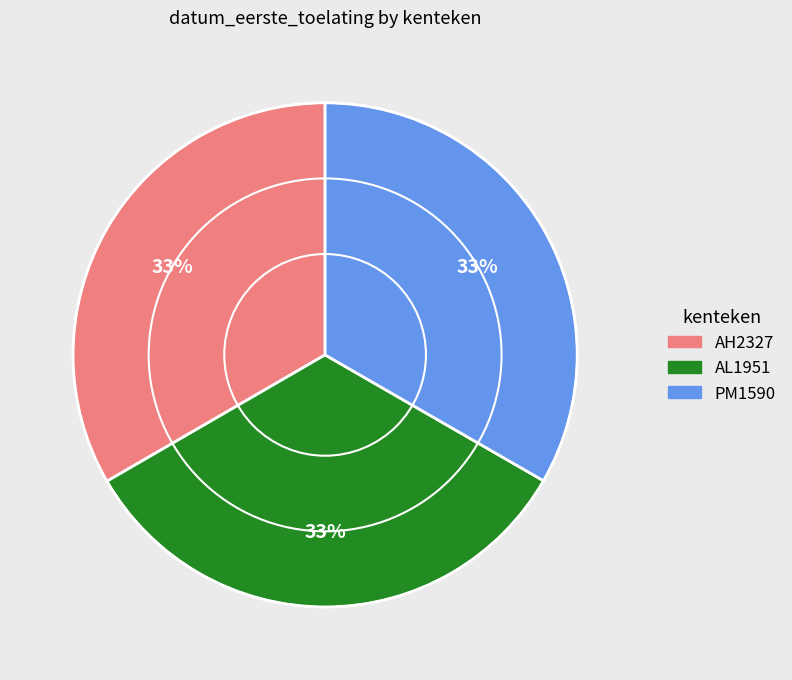

To the nearest percent, what is the combined percentage of AH2327 and PM1590?

67%